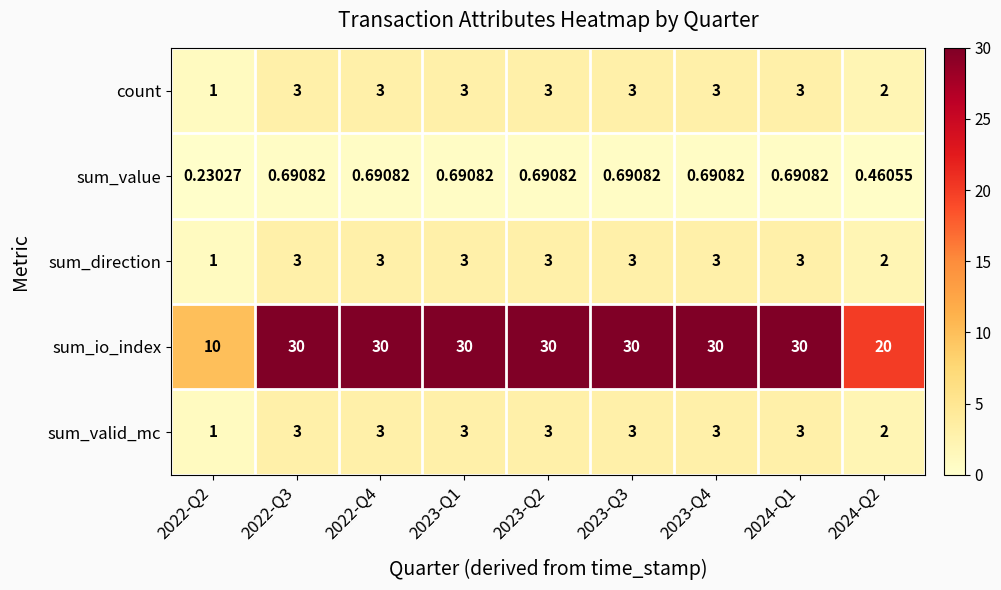

Is the value of sum_value at 2022-Q4 greater than the value of sum_io_index at 2023-Q1?

No